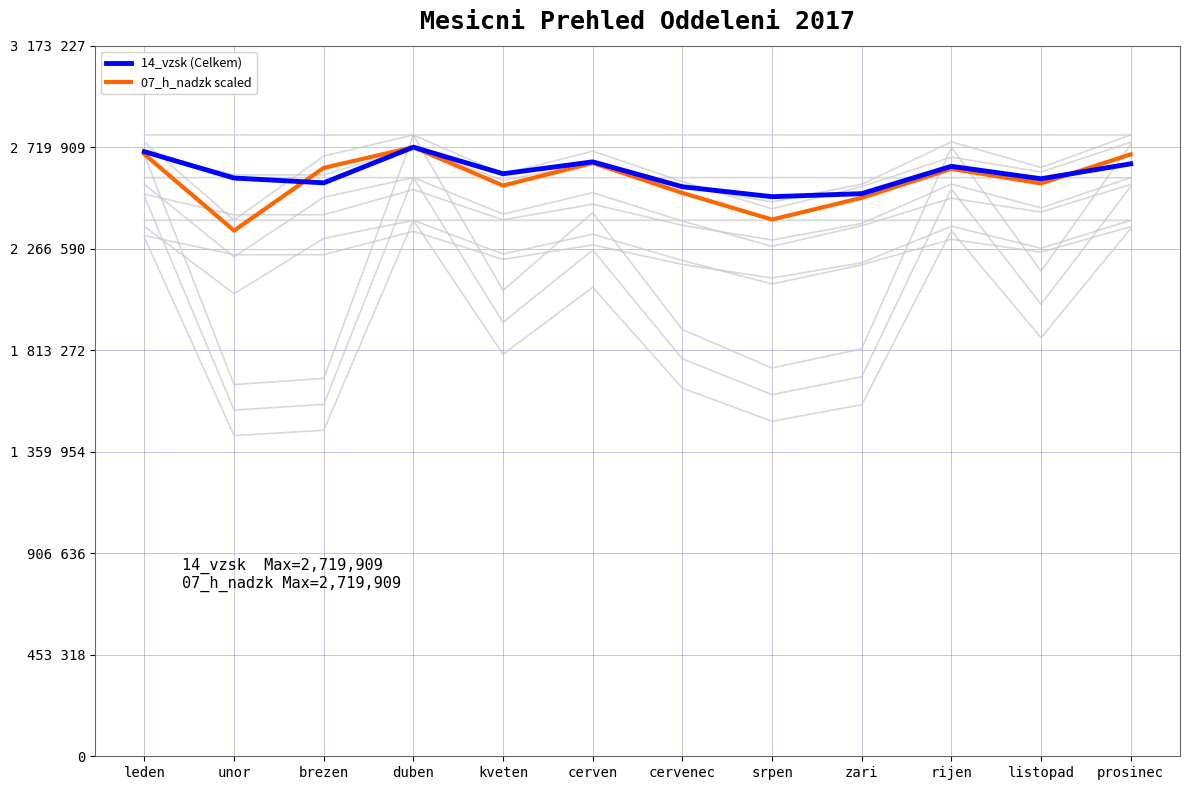

True or false: 14_vzsk (Celkem) and H_naduv_1_bg0 cross at least once.

False